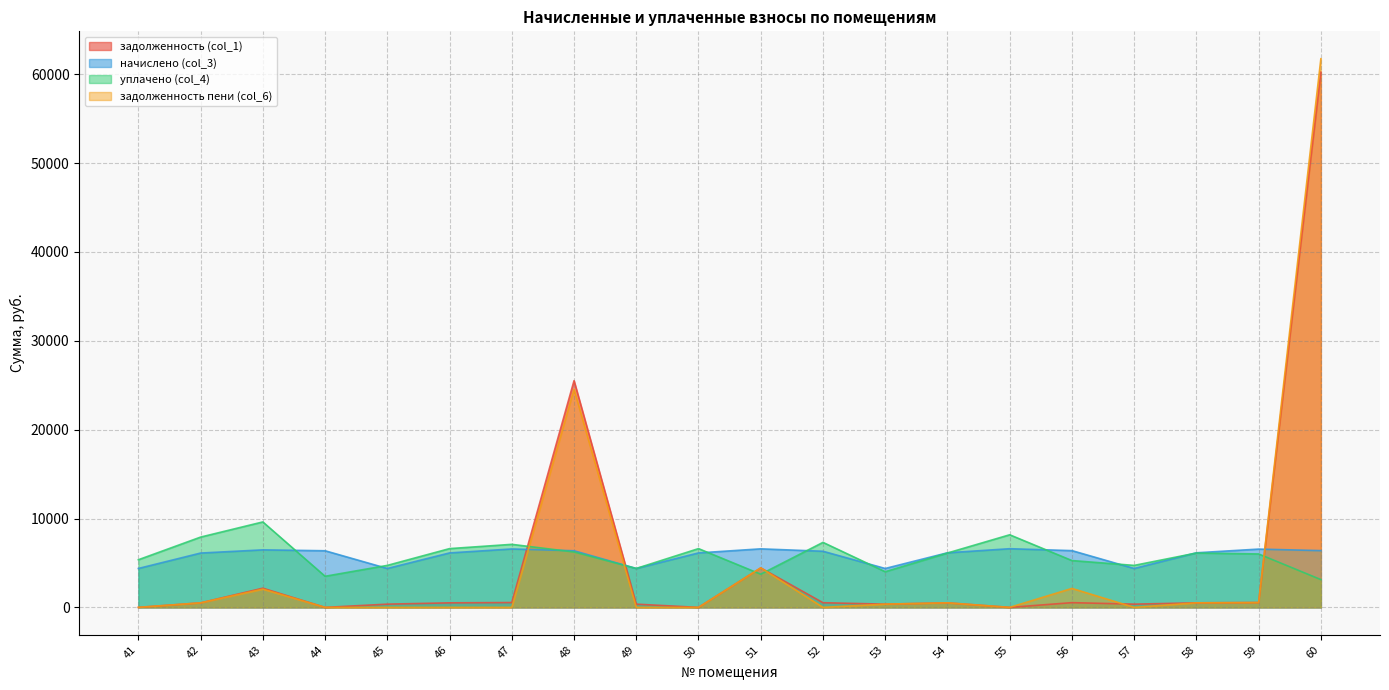

What is the value of the задолженность (col_1) point at the 14th from the left?

511.9